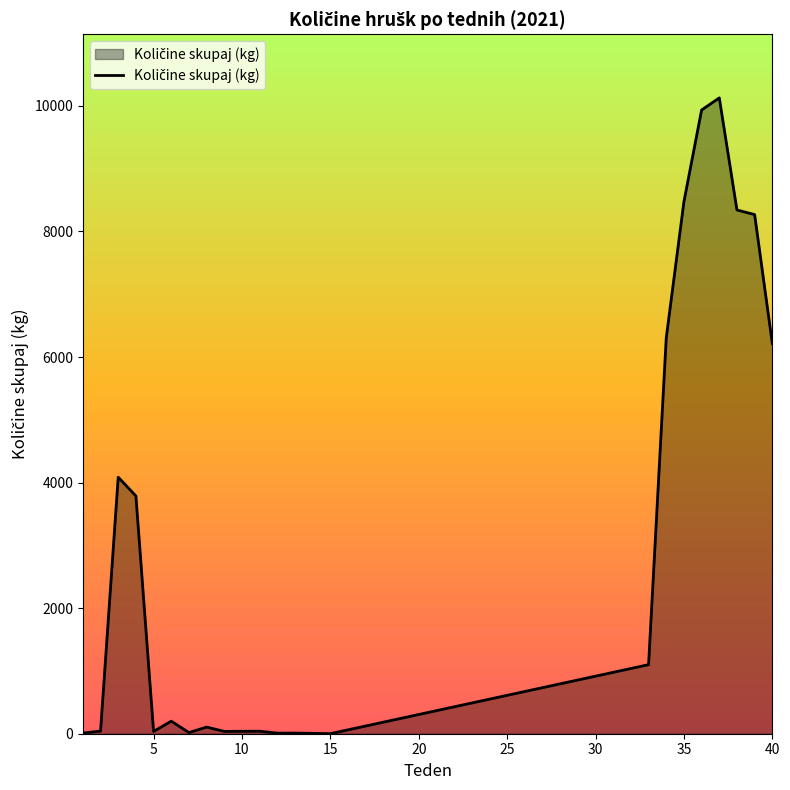

What is the difference between the maximum and minimum values?

10127